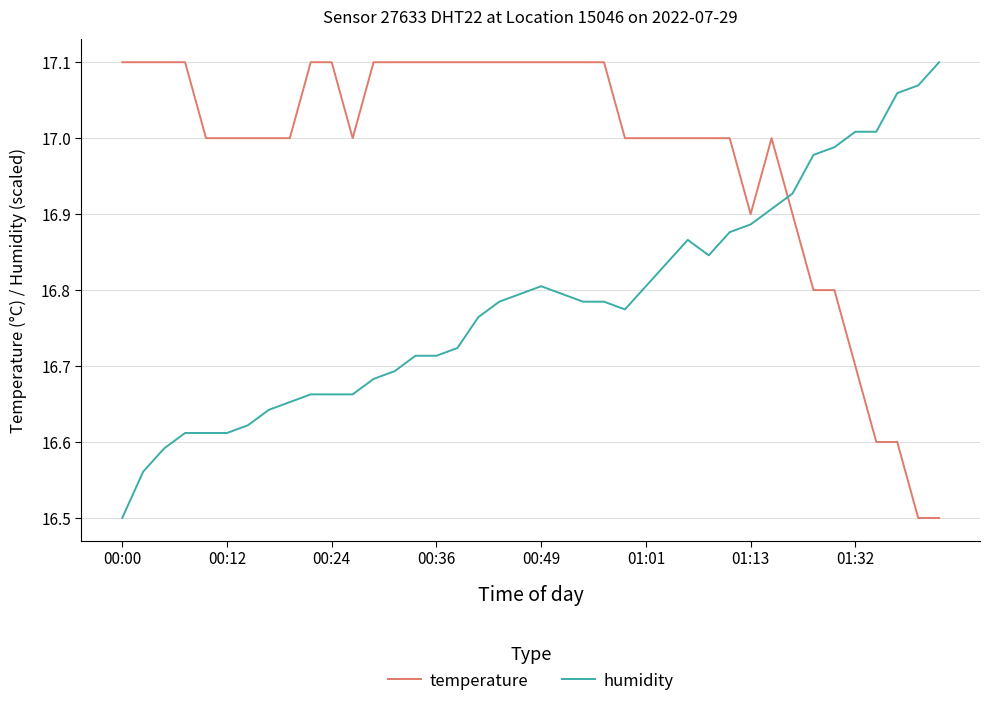

Which series has the largest total across all categories?

temperature